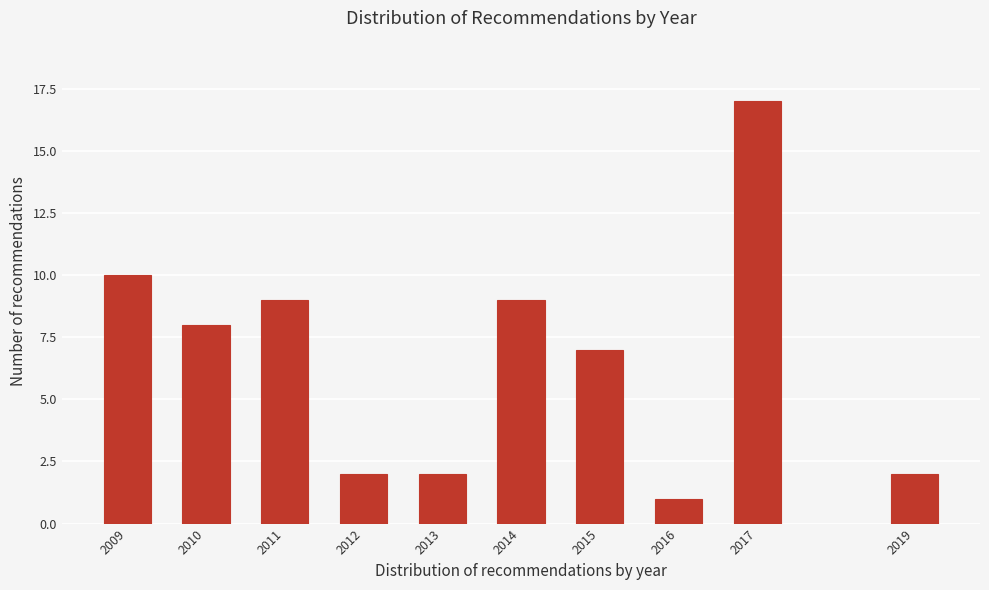

Reading left to right, list all the values displayed in this chart.

2009=10	2010=8	2011=9	2012=2	2013=2	2014=9	2015=7	2016=1	2017=17	2019=2